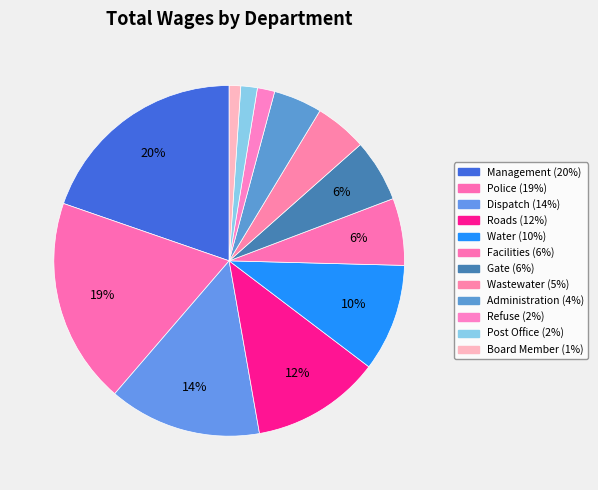

Count the number of slices in the pie.

12